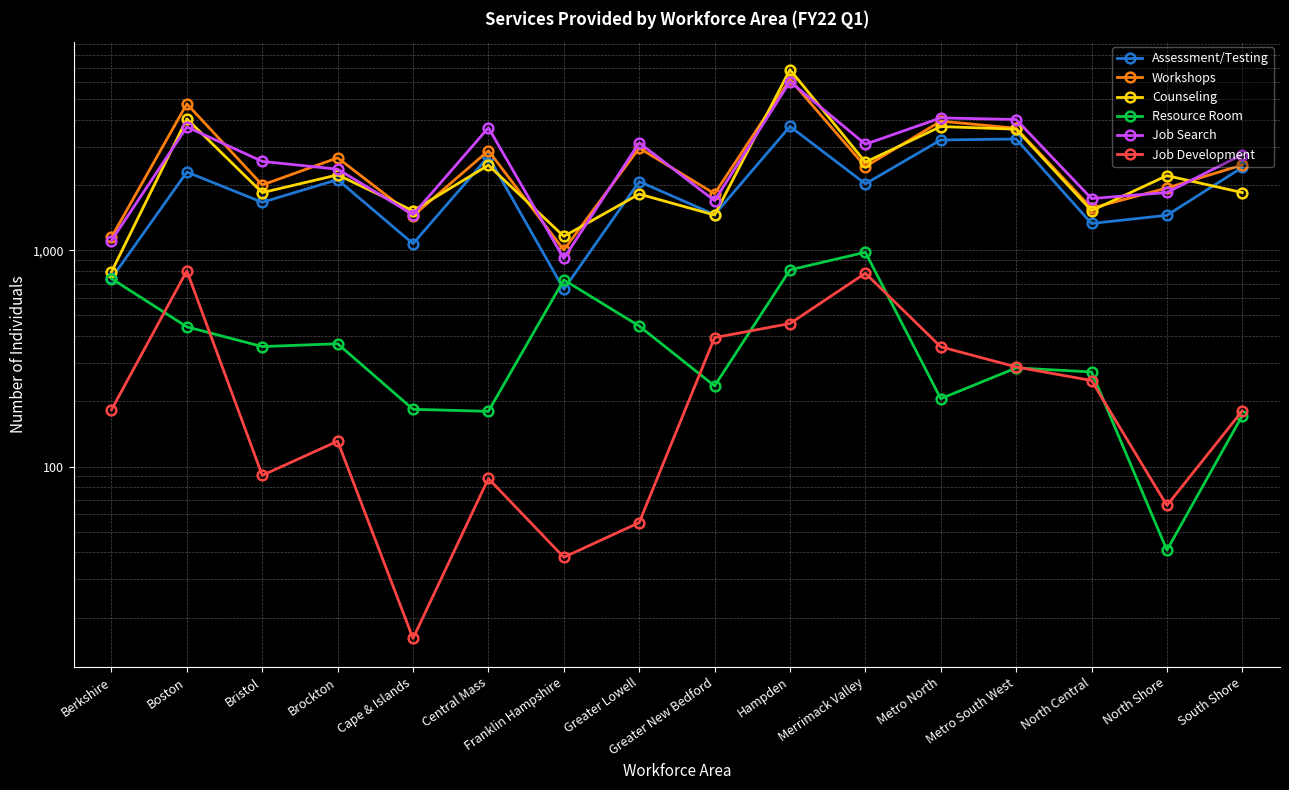

How many values in the Workshops series exceed 2488?

7